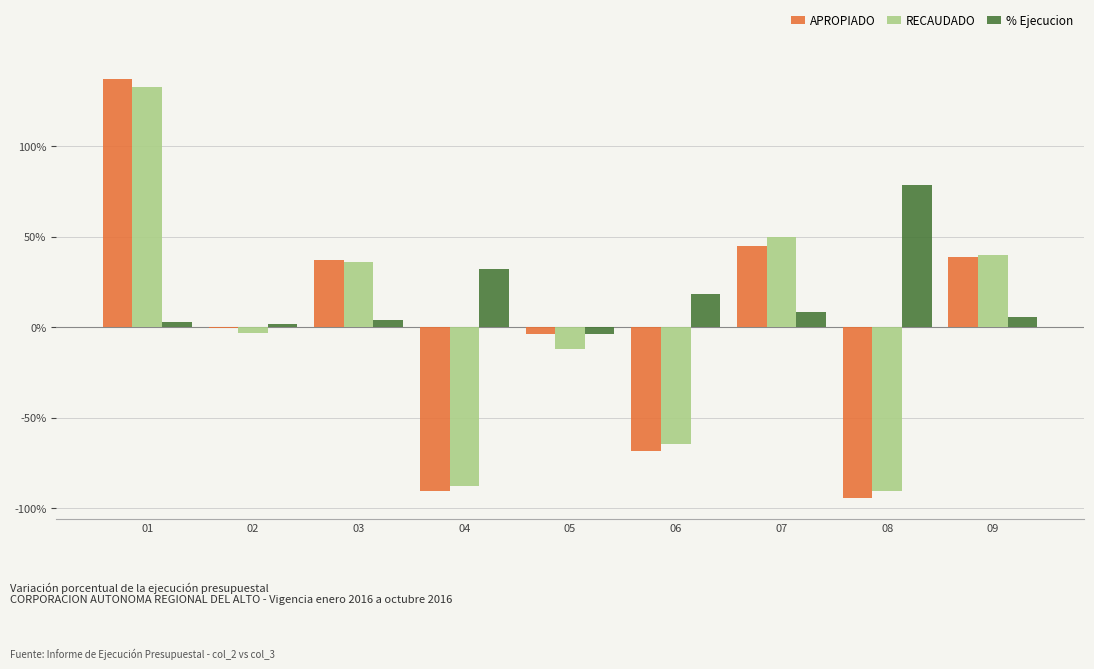

The value of RECAUDADO at 04 is -20.8. True or false?

False